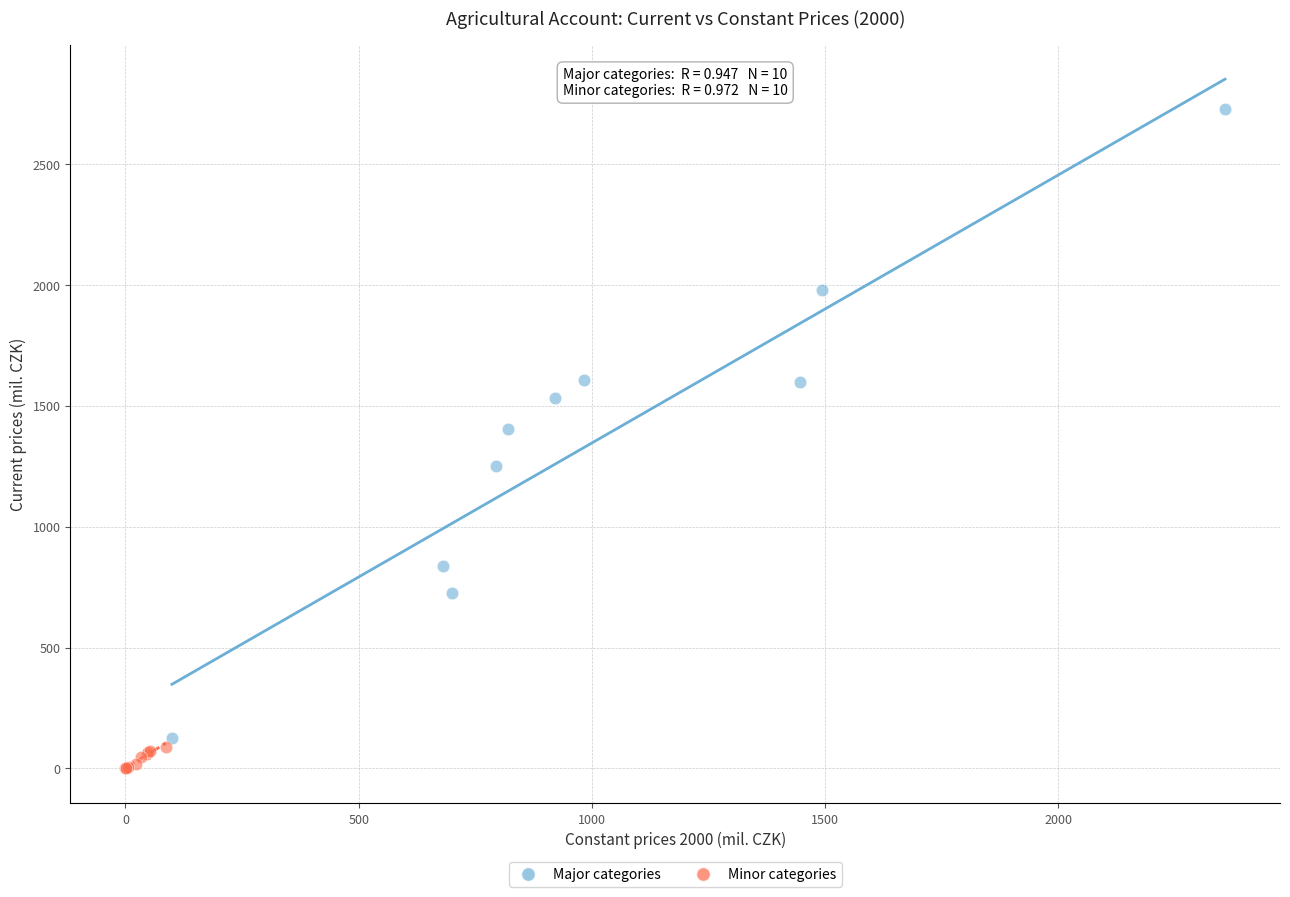

Which series has the widest spread of Y values?

Major categories